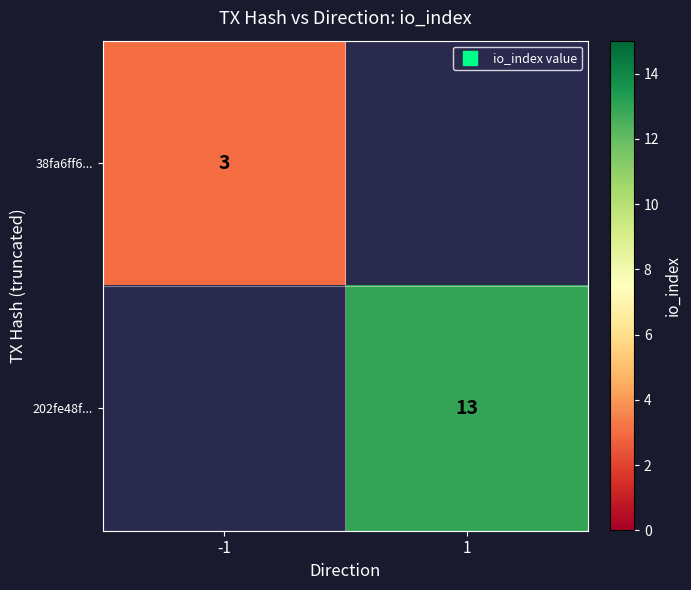

Is it true that 202fe48f... equals 8.2 at 1?

False